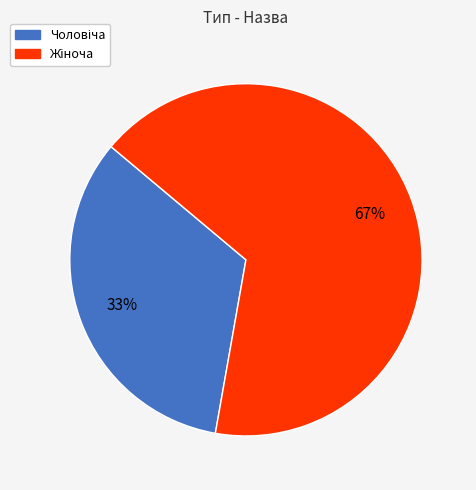

To the nearest percent, what is the average slice percentage?

50%